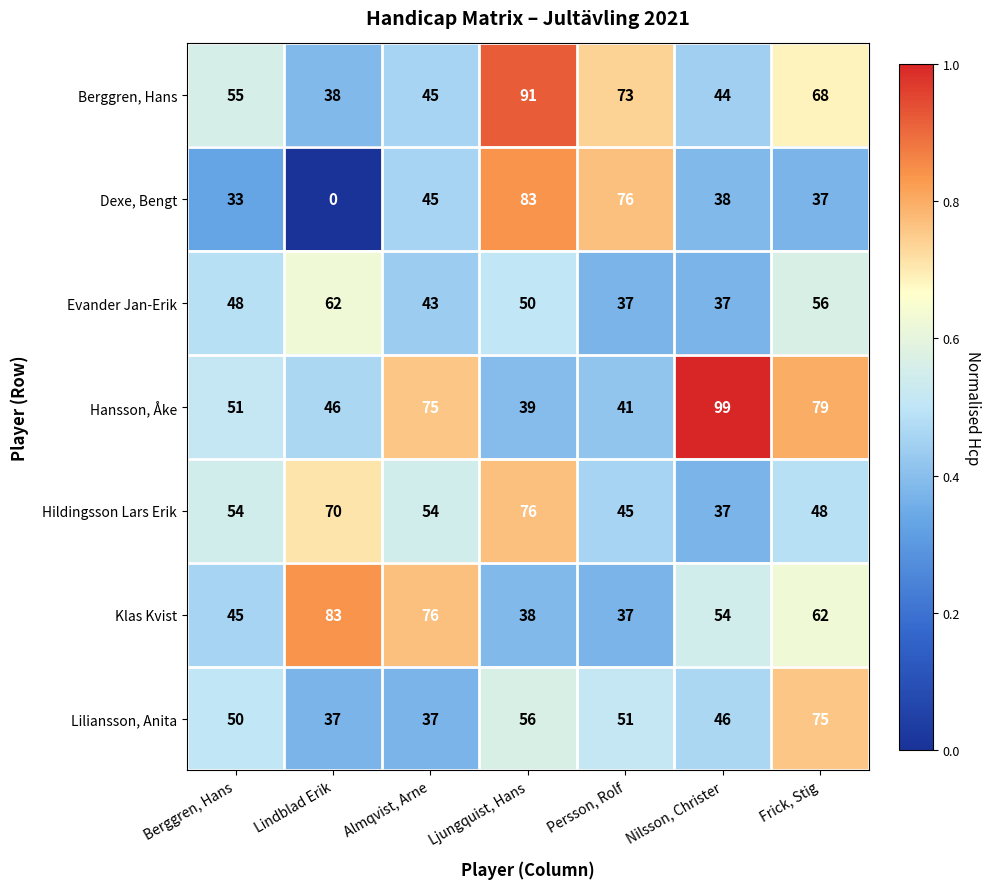

What is the sum of all Klas Kvist values?

395